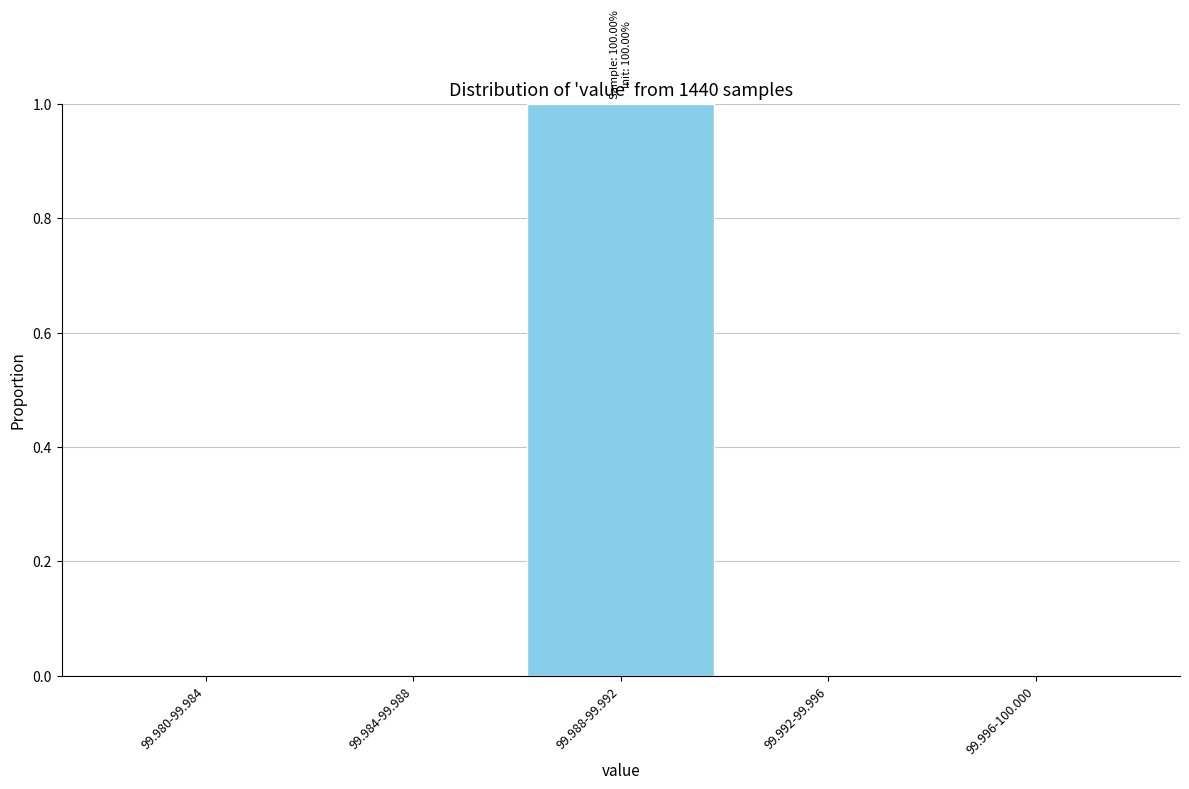

Reading left to right, extract all data points from this chart.

99.980-99.984=0	99.984-99.988=0	99.988-99.992=1	99.992-99.996=0	99.996-100.000=0